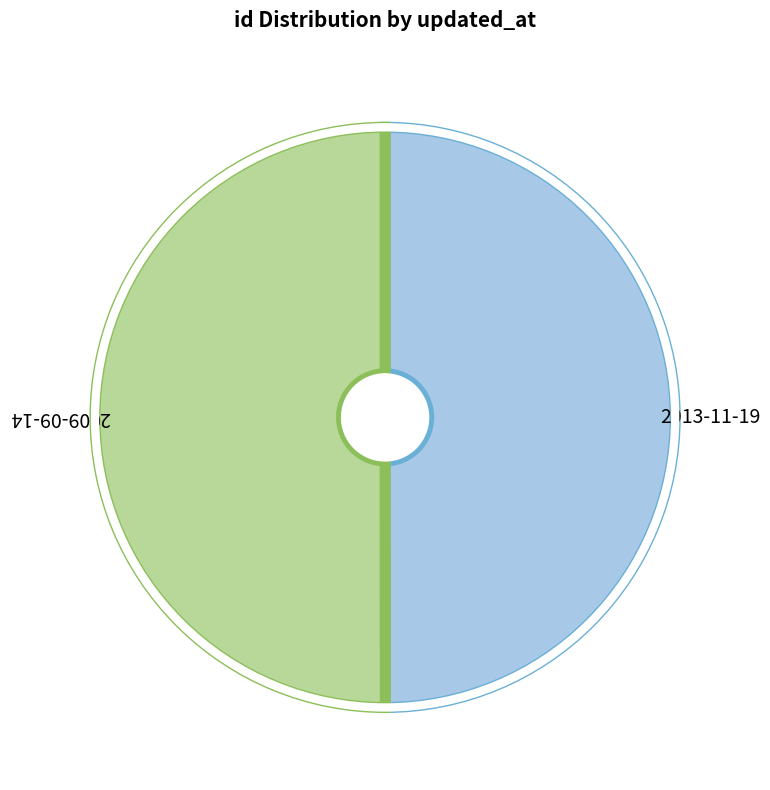

Do 2013-11-19 and 2009-09-14 together represent more than half of the pie?

Yes